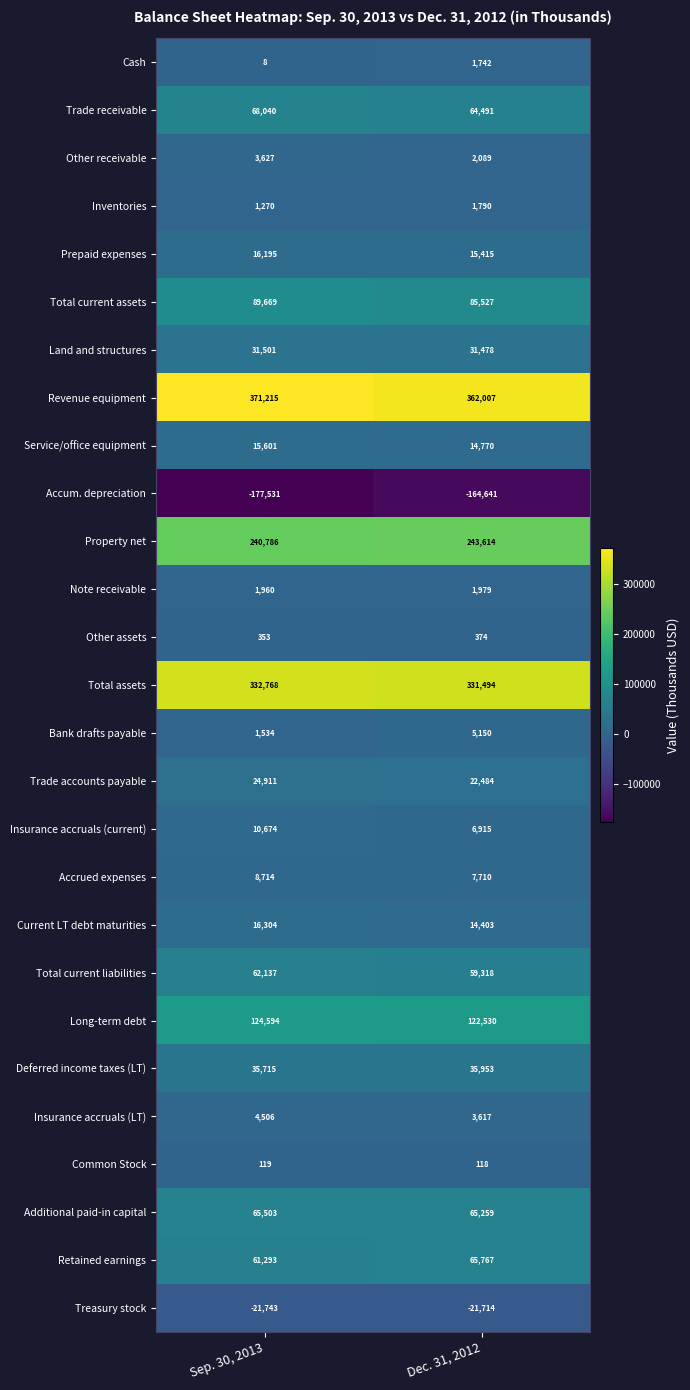

Which series has the largest total across all categories?

Revenue equipment